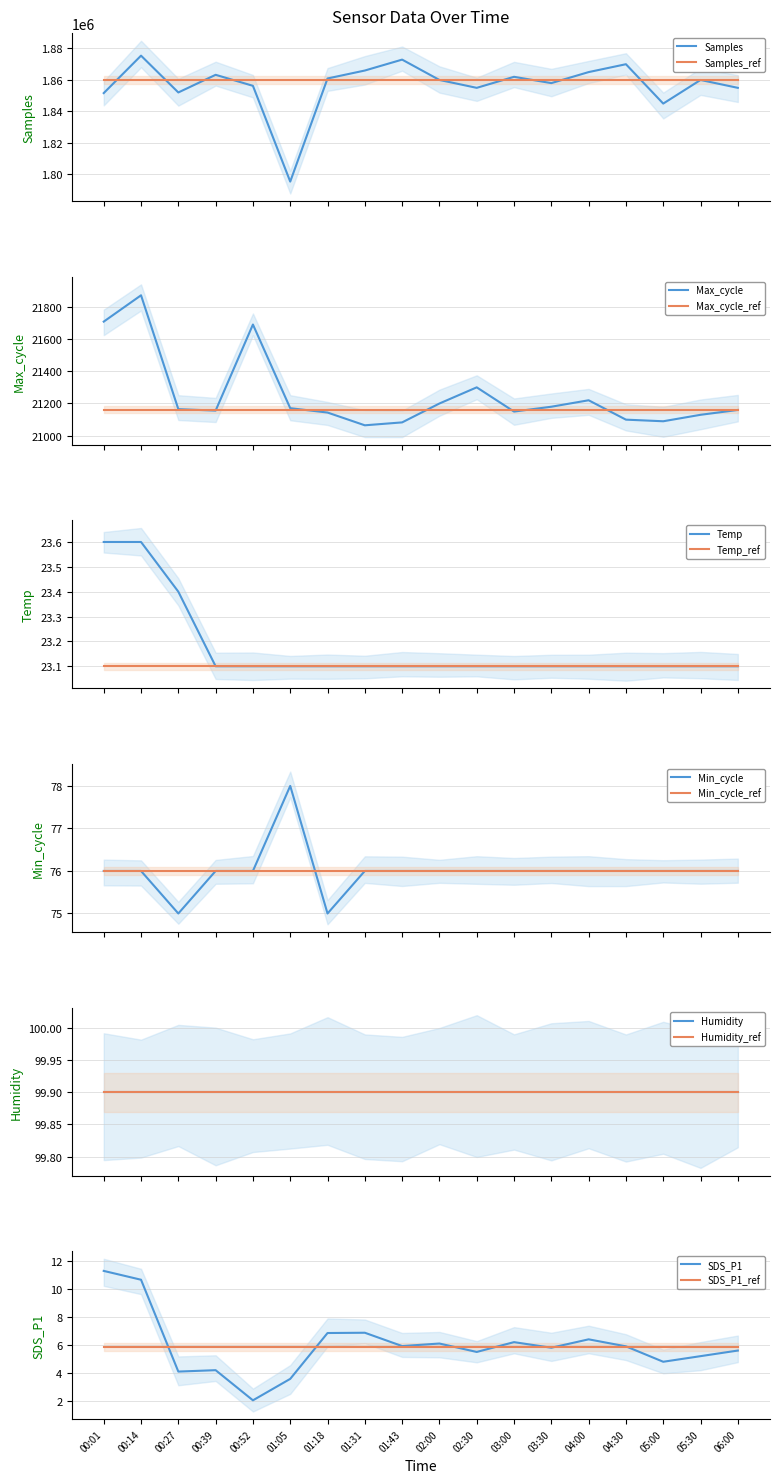

Which series has the largest total across all categories?

Samples